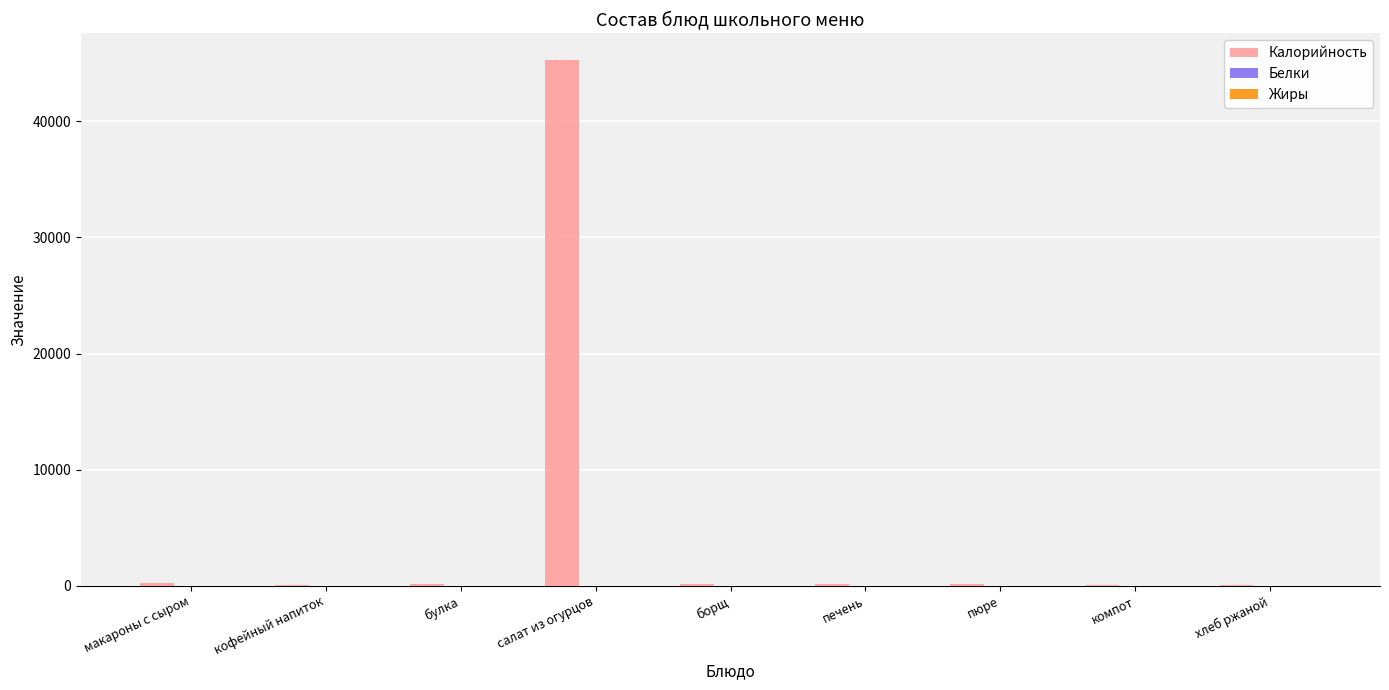

What is the total value across all series at компот?

87.8